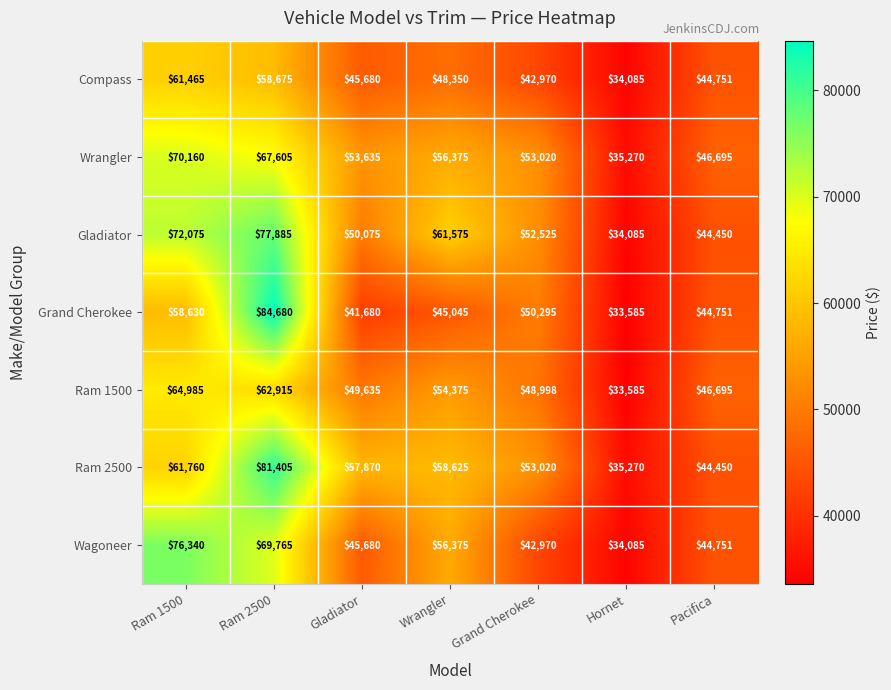

List the series in order of their peak value, lowest first.

Compass, Ram 1500, Wrangler, Wagoneer, Gladiator, Ram 2500, Grand Cherokee